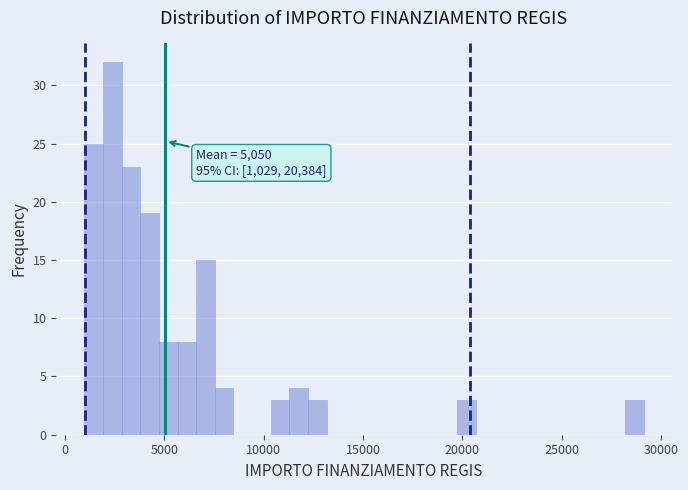

Read against the x-axis, roughly where is the centre of the tallest bar?

2500